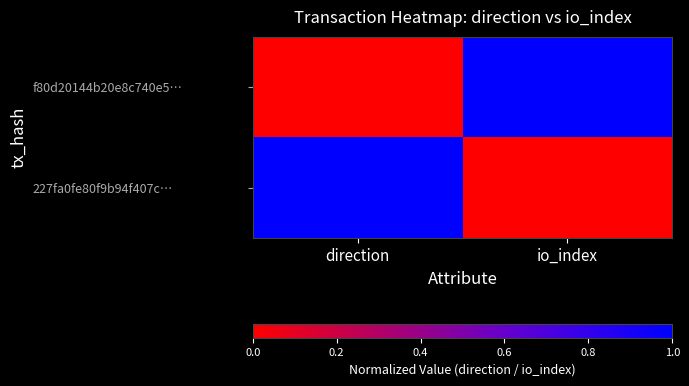

Reading left to right, extract all data points from this chart.

f80d20144b20e8c740e5…: direction=0	io_index=1
227fa0fe80f9b94f407c…: direction=1	io_index=0